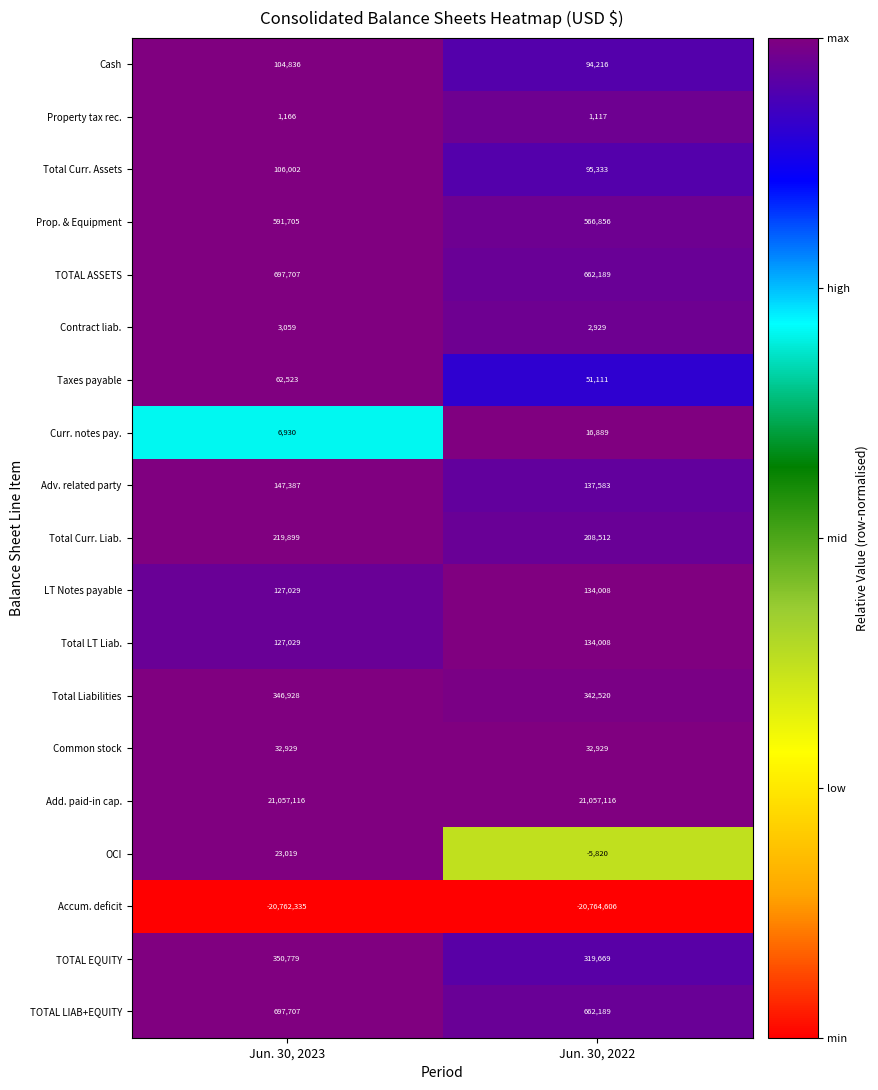

How many categories are shown in the chart?

2